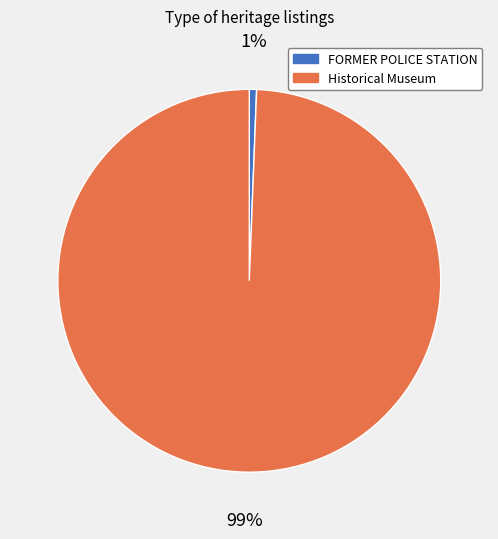

True or false: FORMER POLICE STATION accounts for 12% of the total.

False